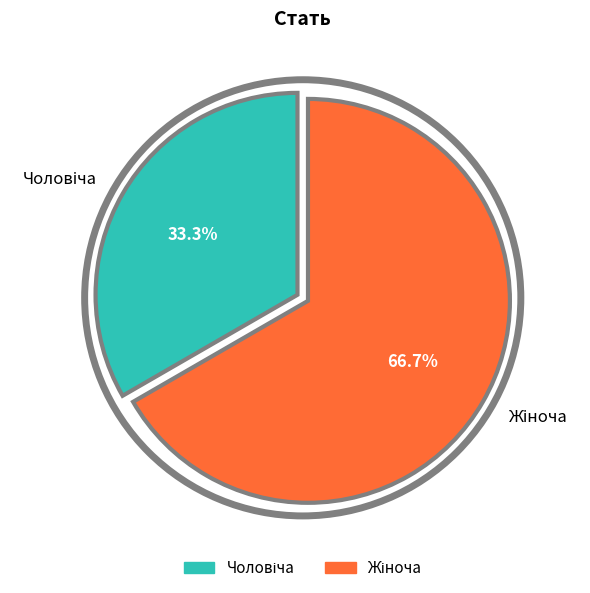

Is there a majority slice in this chart?

Yes